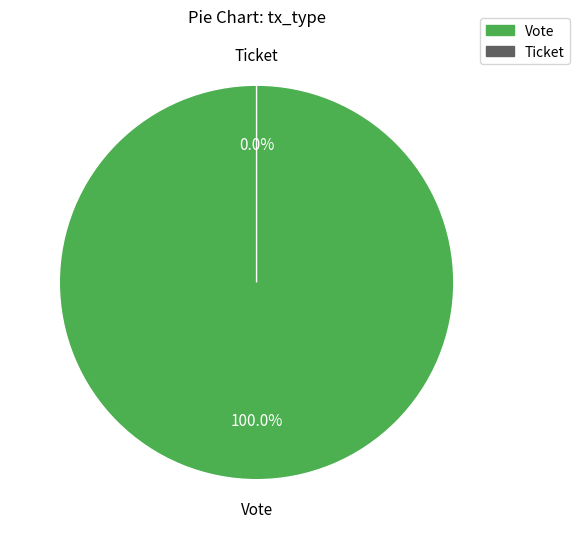

The Vote slice represents 93% of the pie. True or false?

False